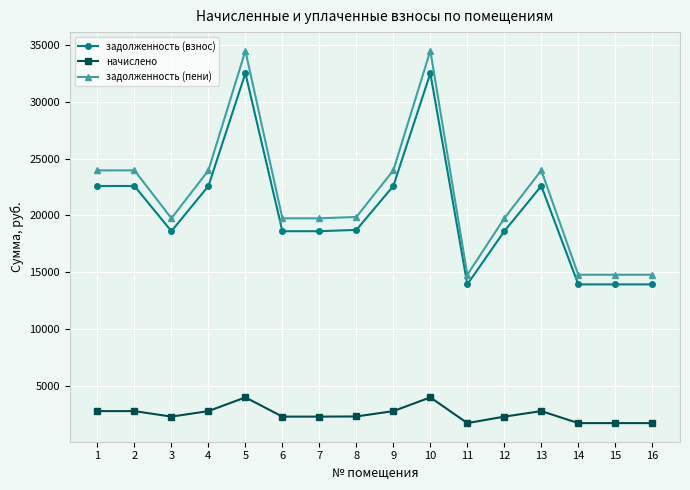

Which series has the widest spread of values?

задолженность (пени)